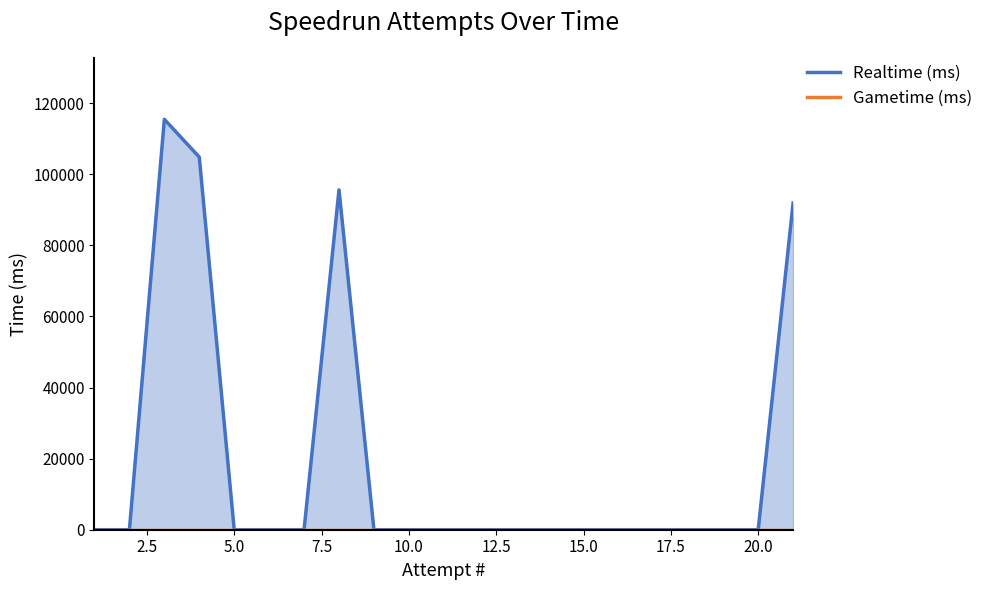

Count the number of data series in this chart.

1